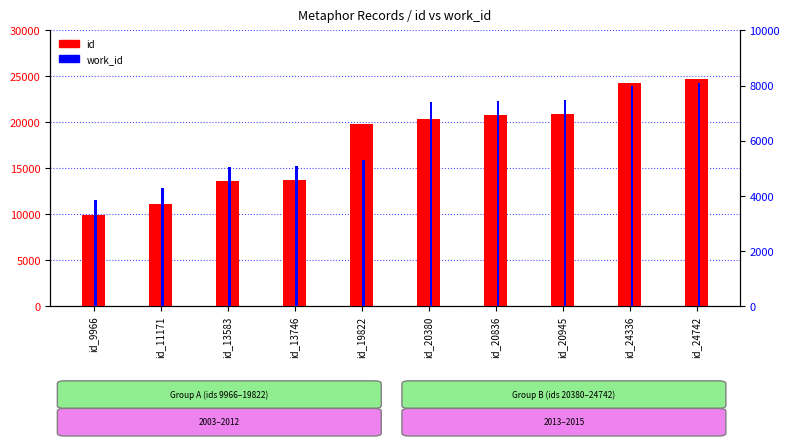

Reading left to right, what are all the values shown in this chart?

id: 9966	11171	13583	13746	19822	20380	20836	20945	24336	24742
work_id: 3866	4274	5063	5088	5319	7398	7447	7475	7988	8104